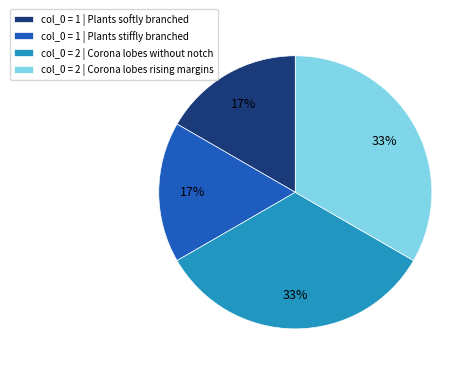

To the nearest percent, what portion does col_0 = 2 | Corona lobes without notch represent?

33%